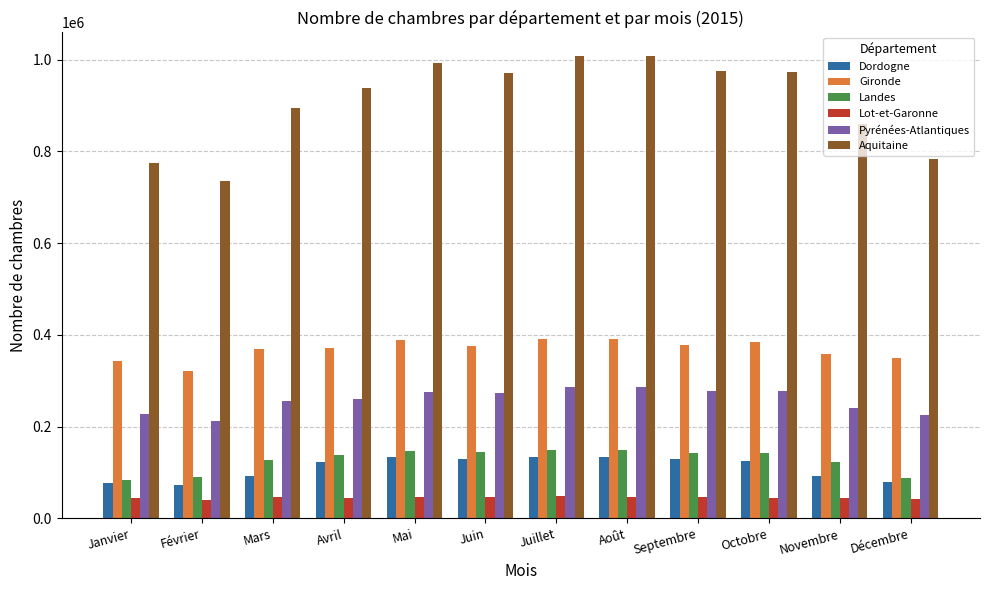

The value of Landes at Février is 89564. True or false?

True